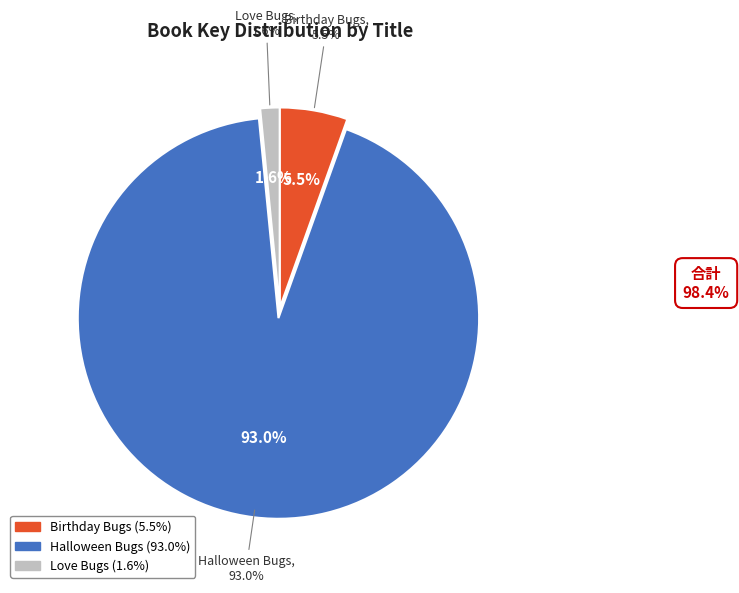

How many segments does this pie chart have?

3